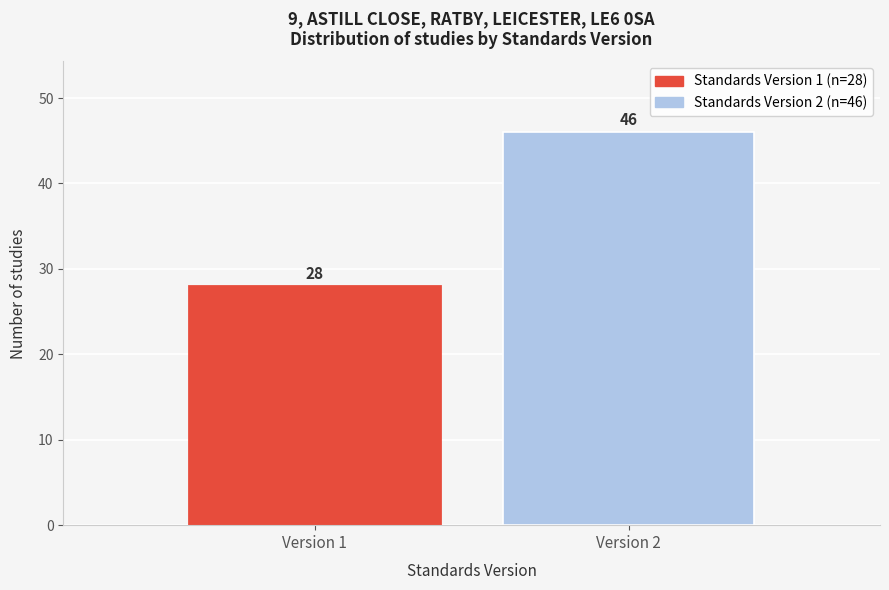

Reading left to right, list all the values displayed in this chart.

Version 1=28	Version 2=46